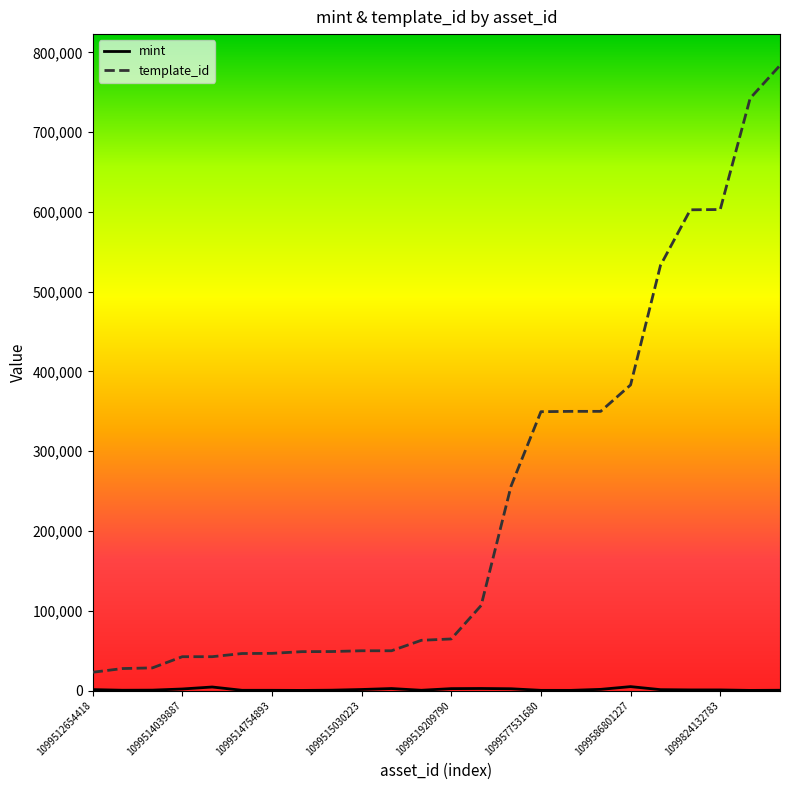

Which series has the largest total across all categories?

template_id